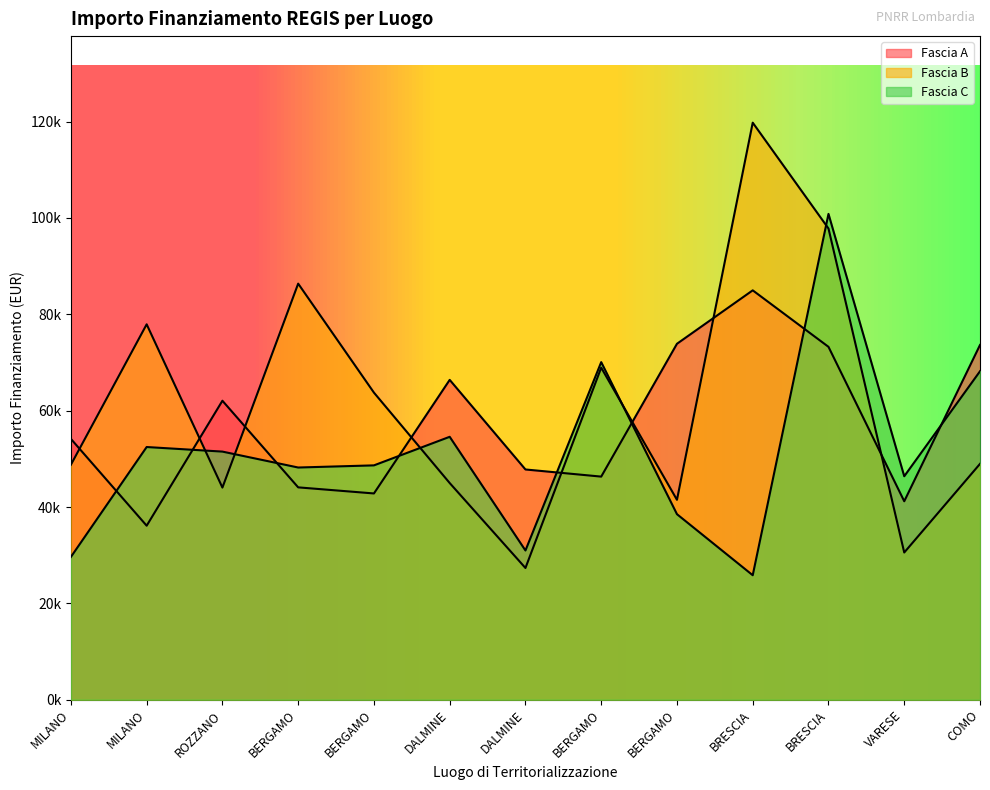

What is the value of the Fascia C point at the 5th from the left?

48200.6